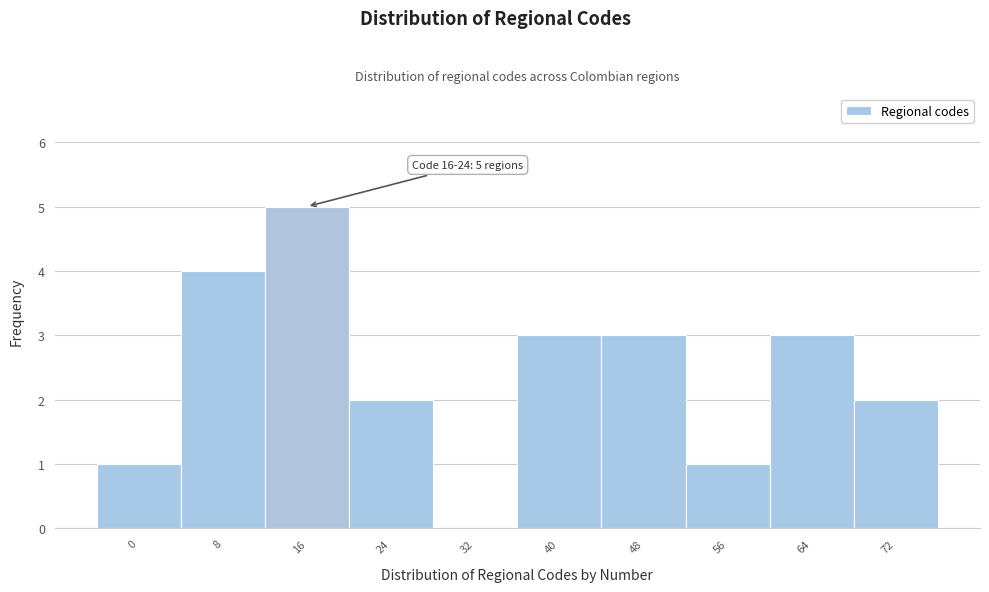

Reading left to right, transcribe all the data shown in this chart.

0=1	8=4	16=5	24=2	32=0	40=3	48=3	56=1	64=3	72=2